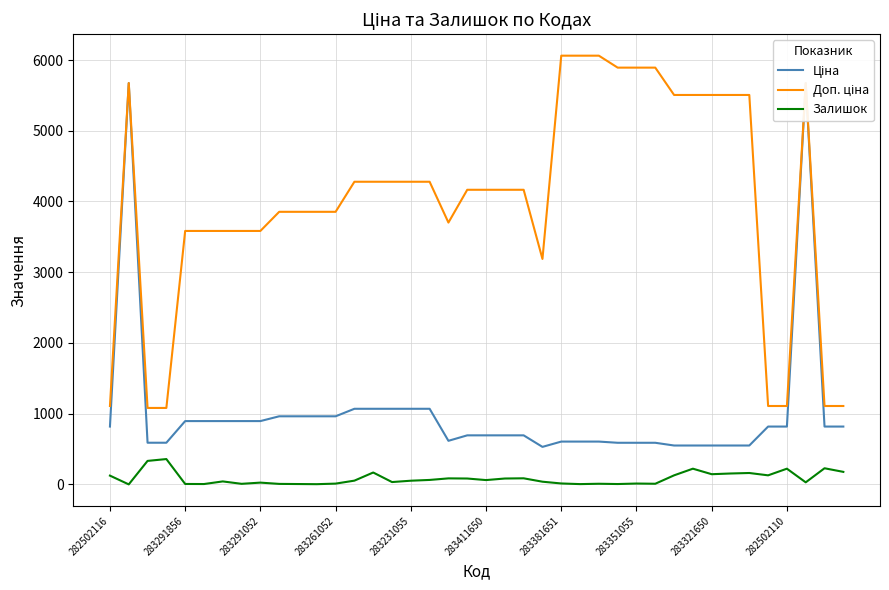

The Доп. ціна series shows 5643.6 at 18. True or false?

False